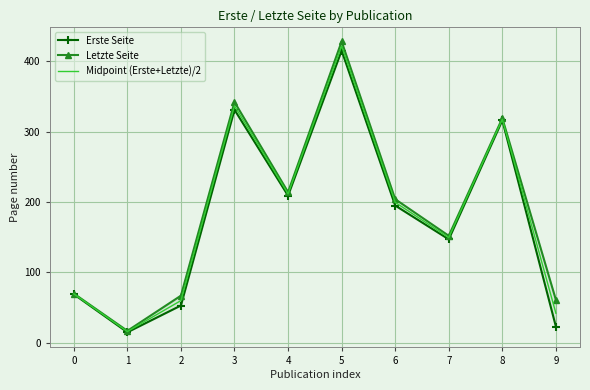

Reading left to right, list all the values displayed in this chart.

Erste Seite: 0=69.0	1=15.0	2=53.0	3=331.0	4=209.0	5=415.0	6=195.0	7=147.0	8=316.0	9=23.0
Letzte Seite: 0=70.0	1=17.0	2=67.0	3=342.0	4=214.0	5=428.0	6=204.0	7=152.0	8=319.0	9=61.0
Midpoint (Erste+Letzte)/2: 0=69.5	1=16.0	2=60.0	3=336.5	4=211.5	5=421.5	6=199.5	7=149.5	8=317.5	9=42.0